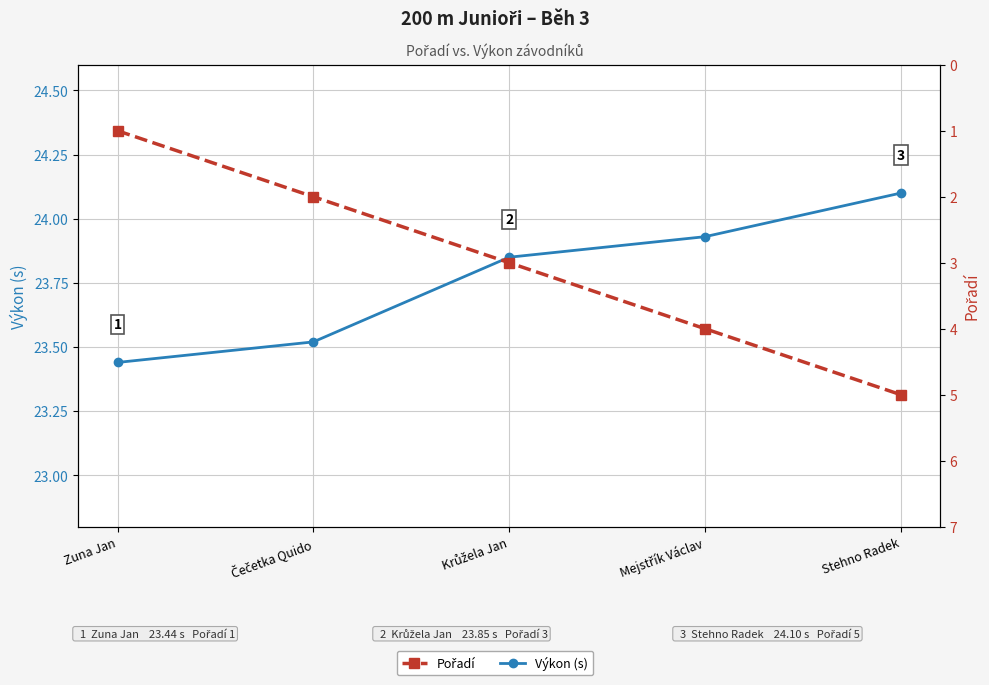

Which series has the largest total across all categories?

Výkon (s)